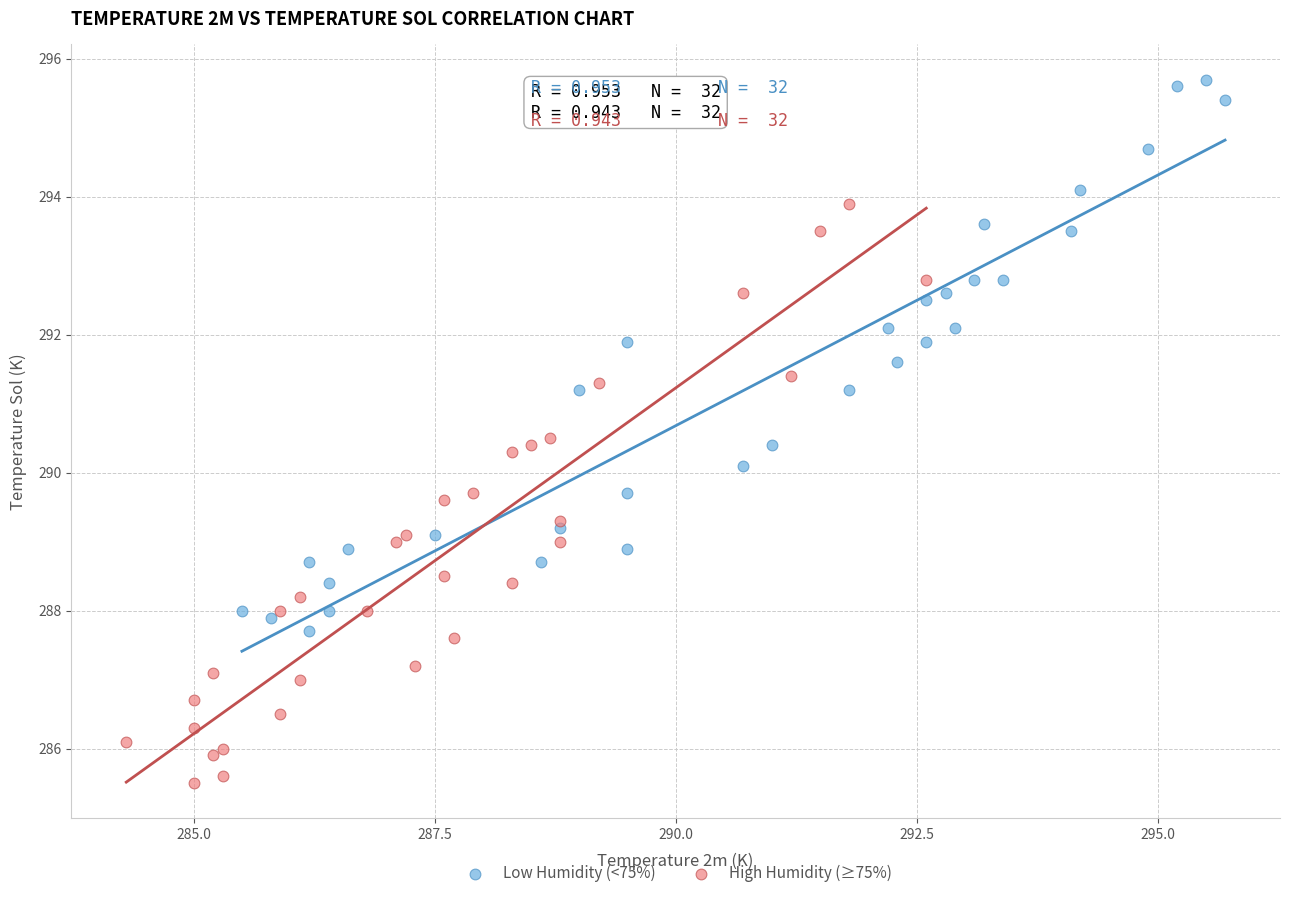

Which series reaches the maximum Y coordinate?

Low Humidity (<75%)